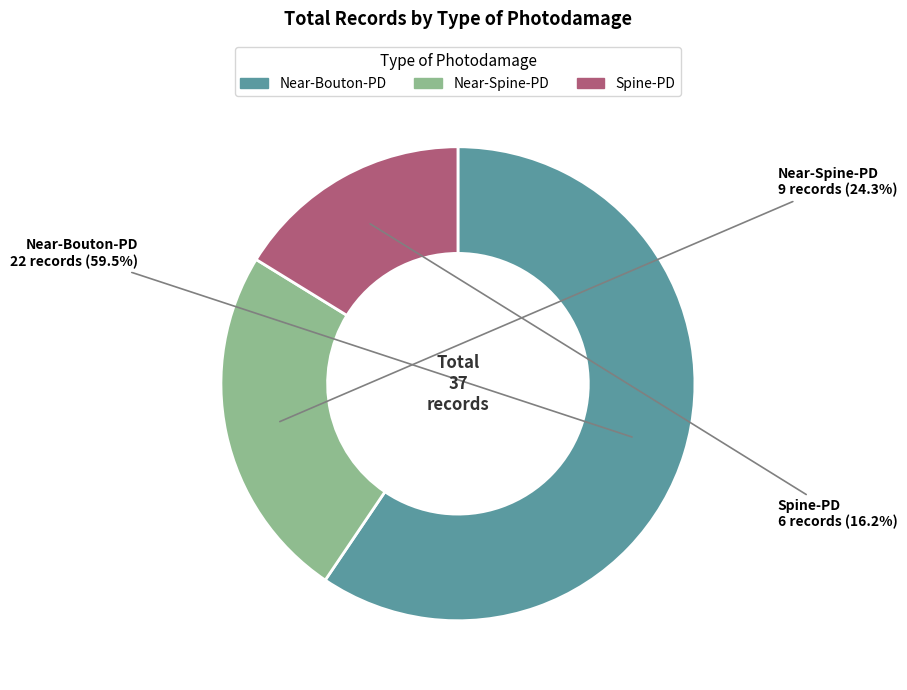

To the nearest percent, what percentage of the pie is Near-Spine-PD?

24%